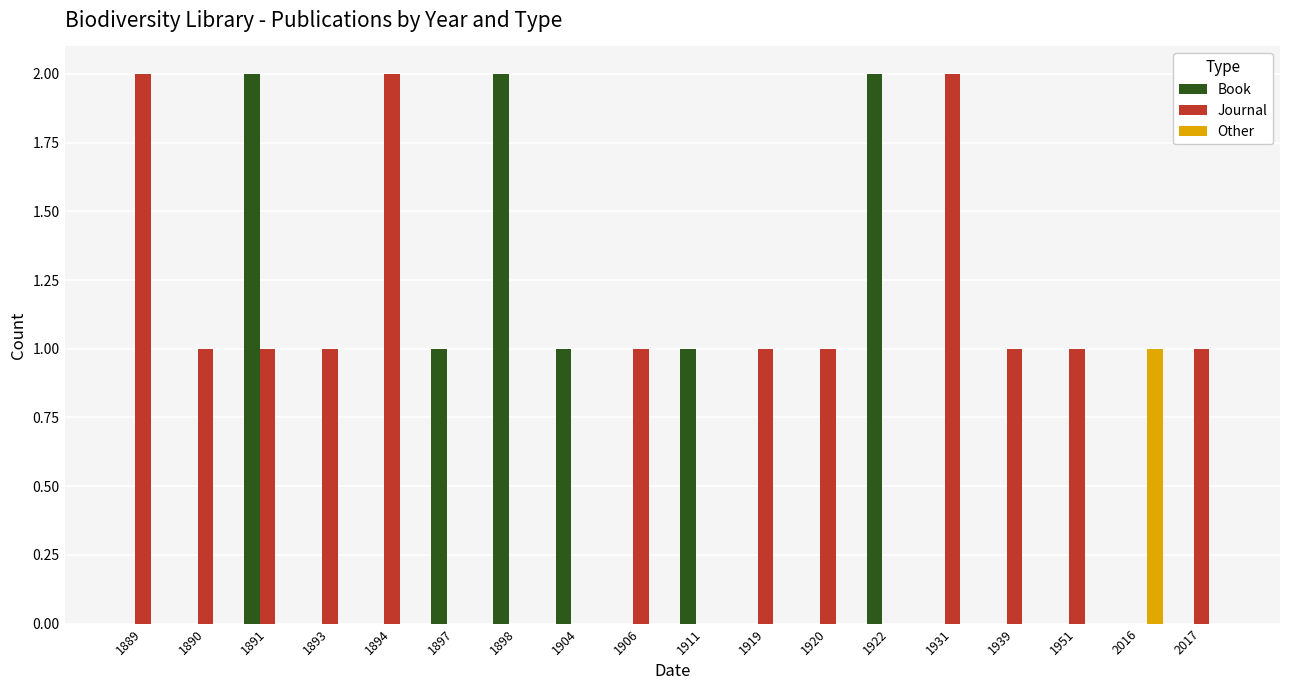

Between 1911 and 1922, which series saw the biggest shift?

Book